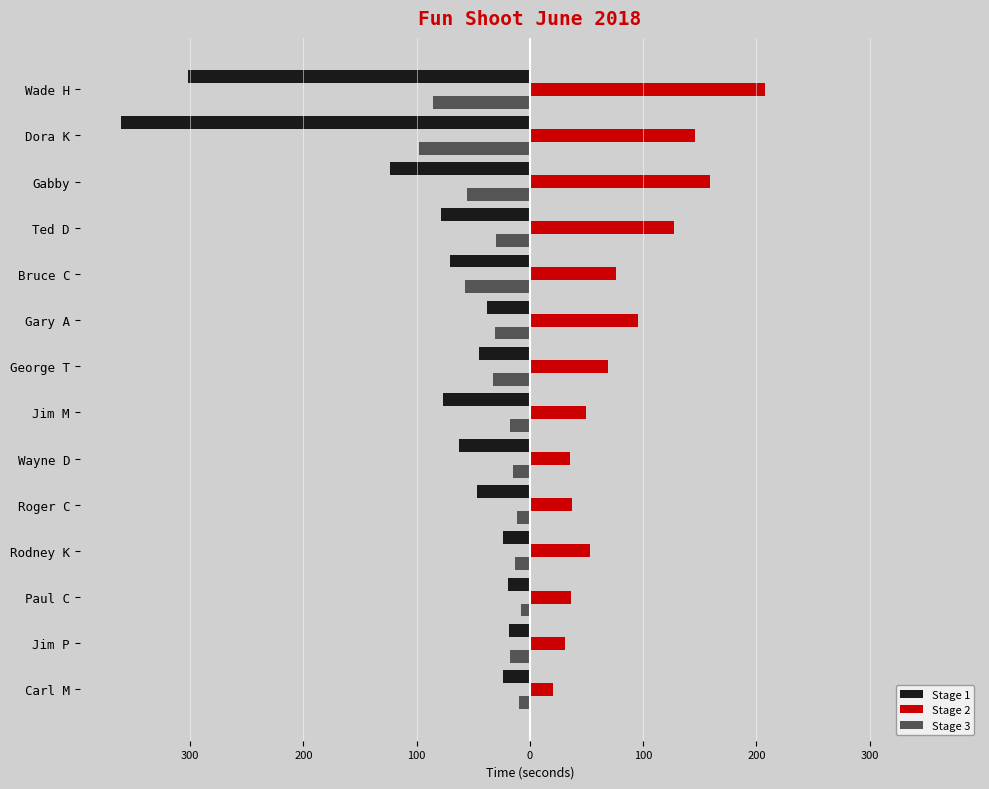

What are all the series names shown in the legend?

Stage 1, Stage 2, Stage 3